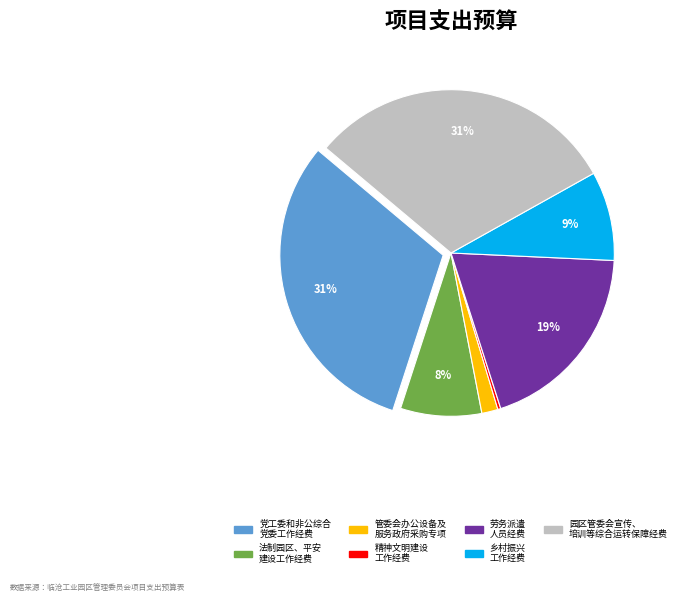

Is there any slice that represents more than half of the pie?

No